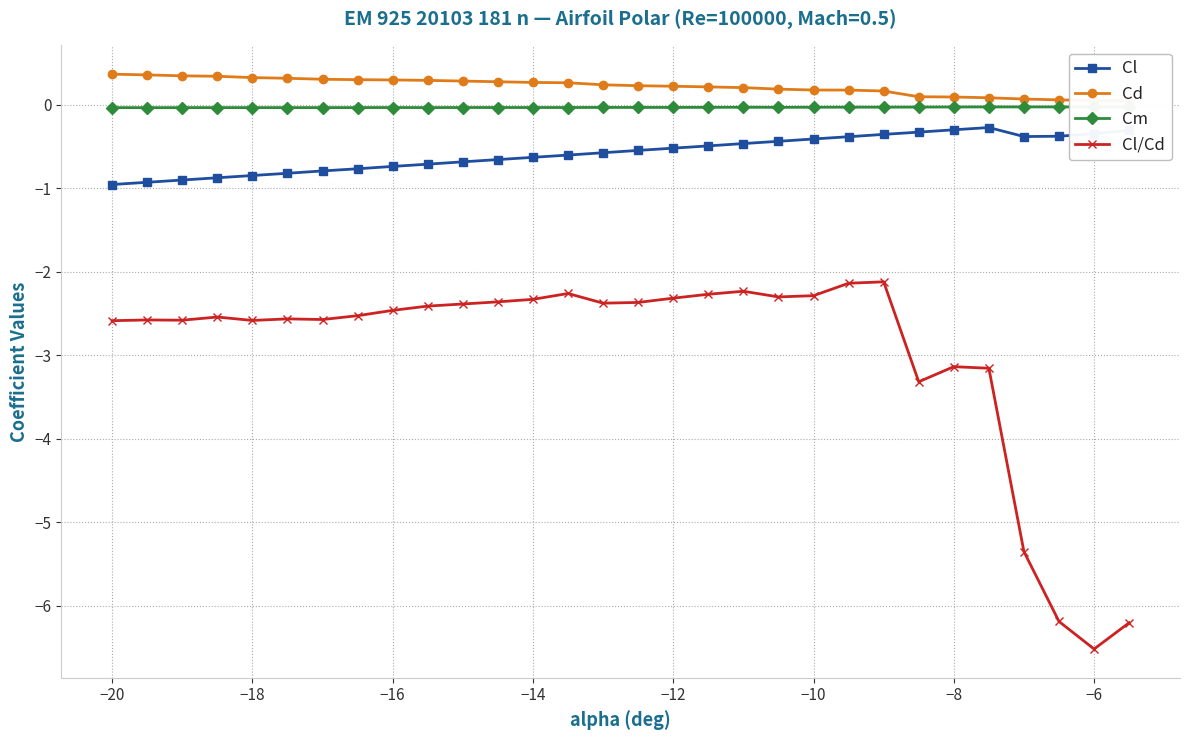

How many data points does each series have?

30